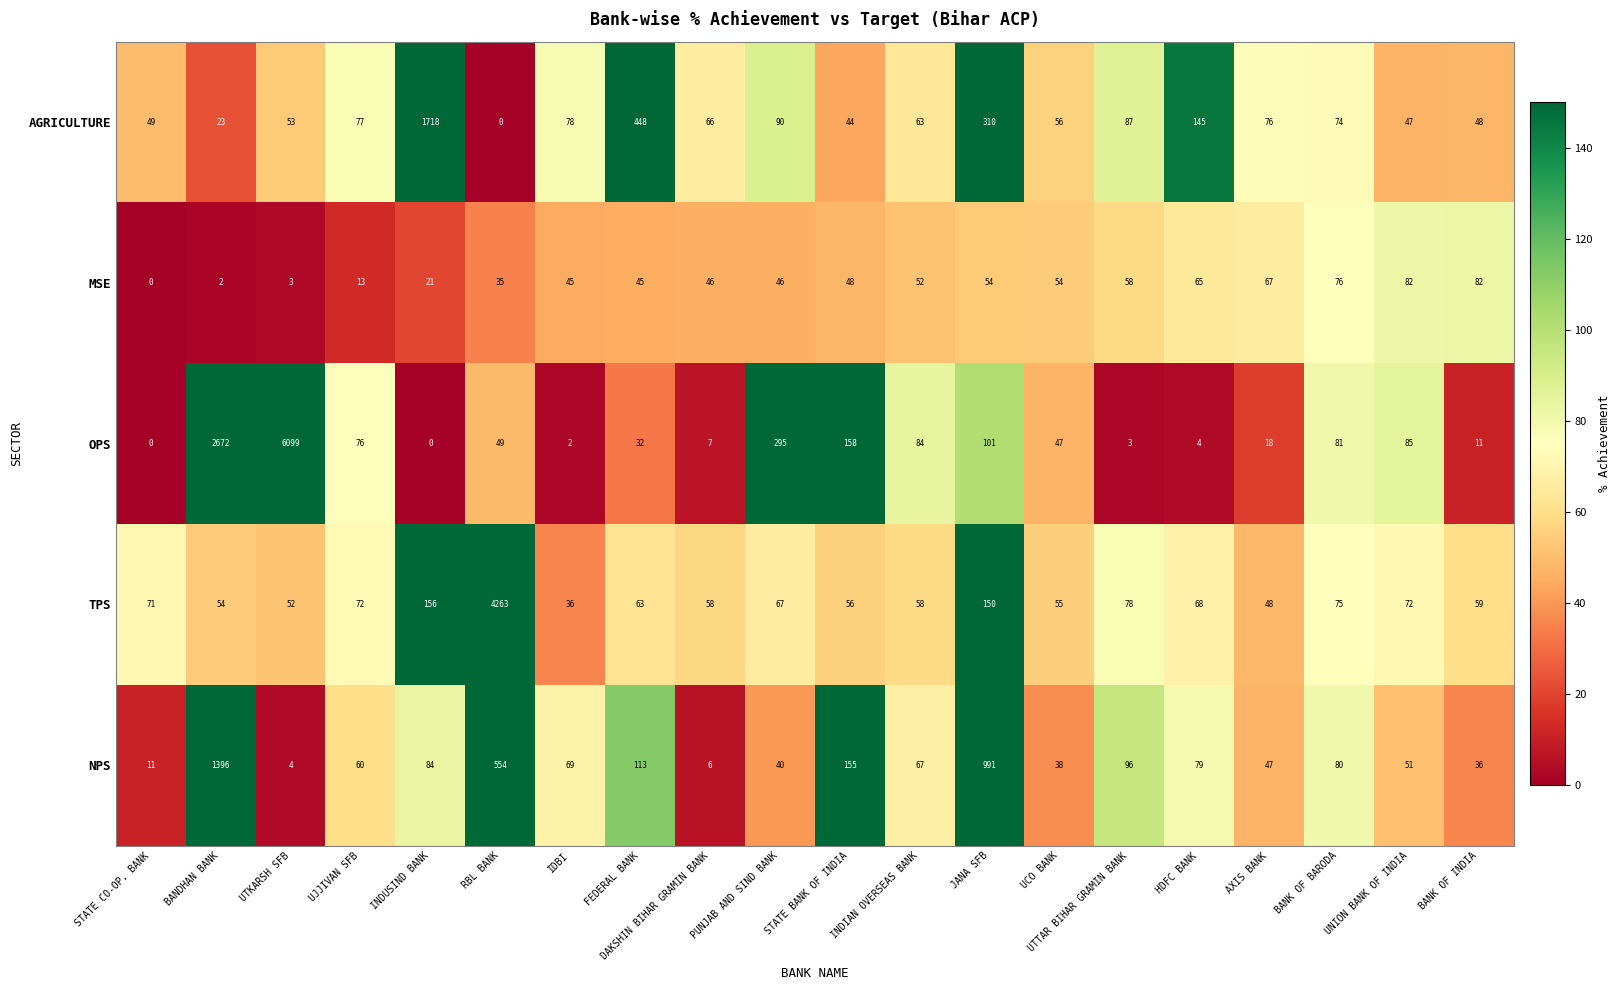

Where does the AGRICULTURE series first go above 74?

UJJIVAN SFB